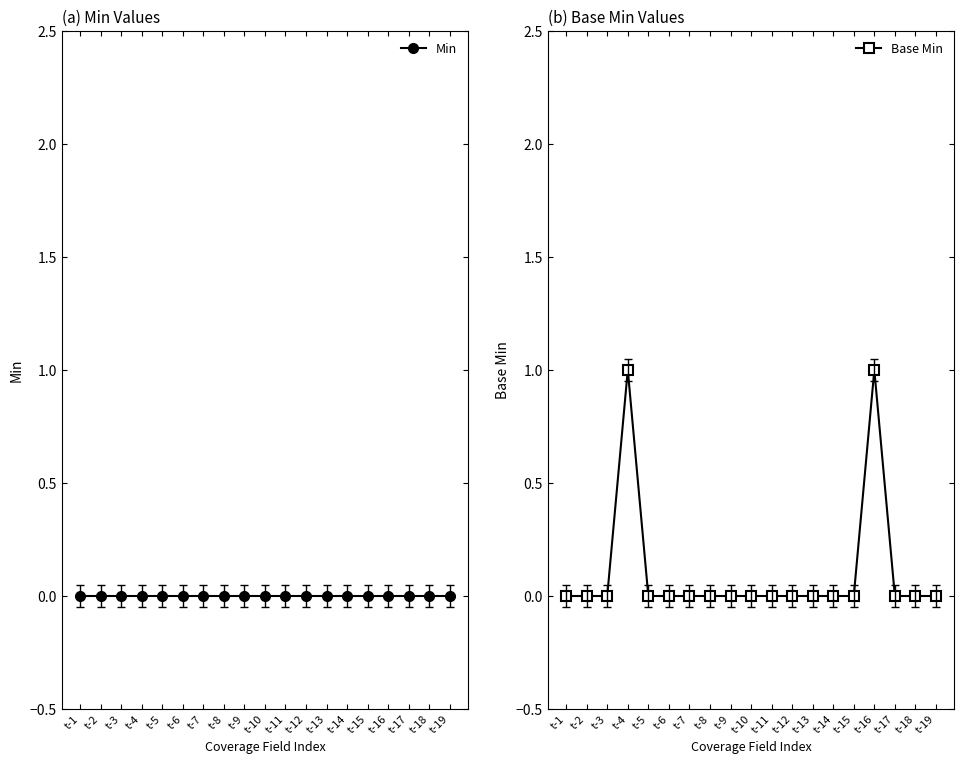

At which label is Min closest to 0?

t-1